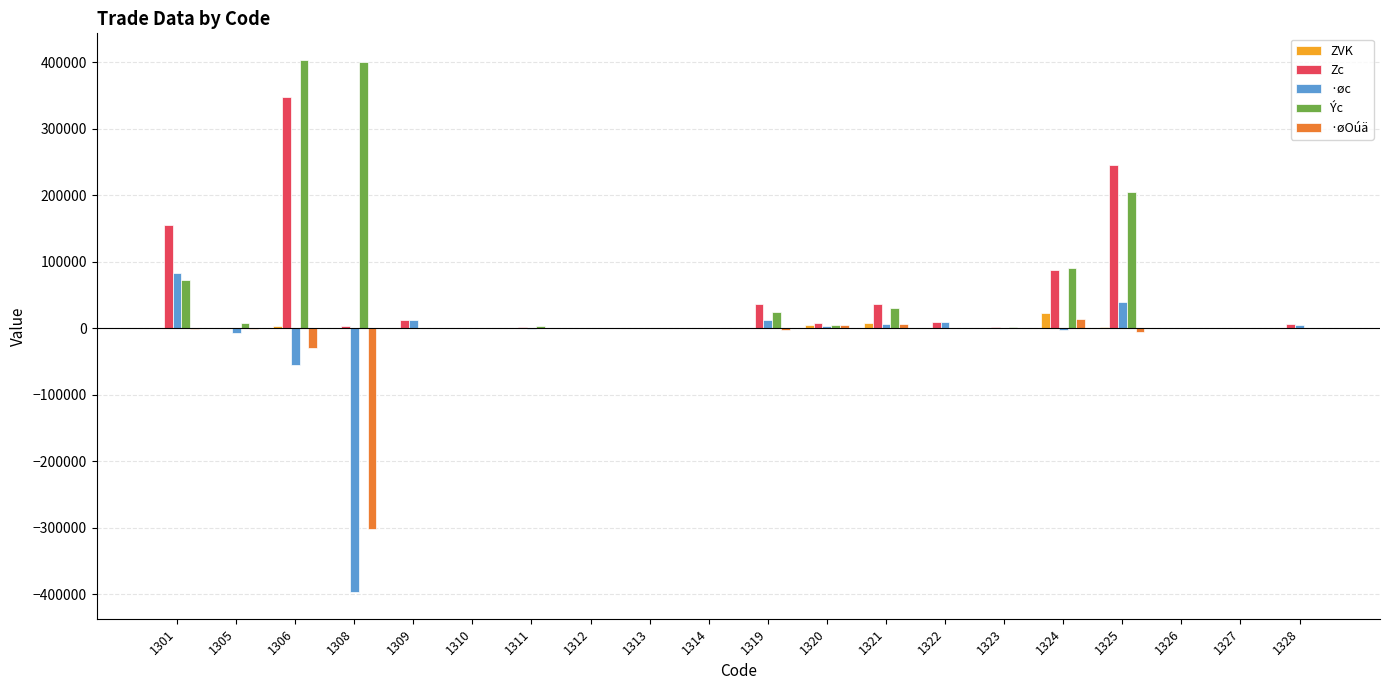

The value of Ýc at 1322 is 710. True or false?

True